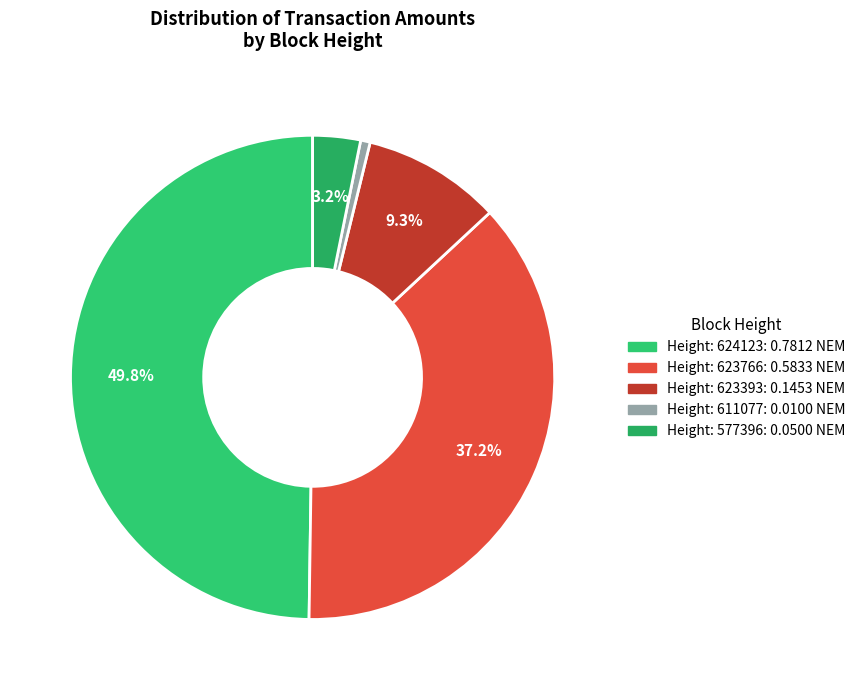

To the nearest percent, what is the difference between the largest and smallest slice percentages?

49%